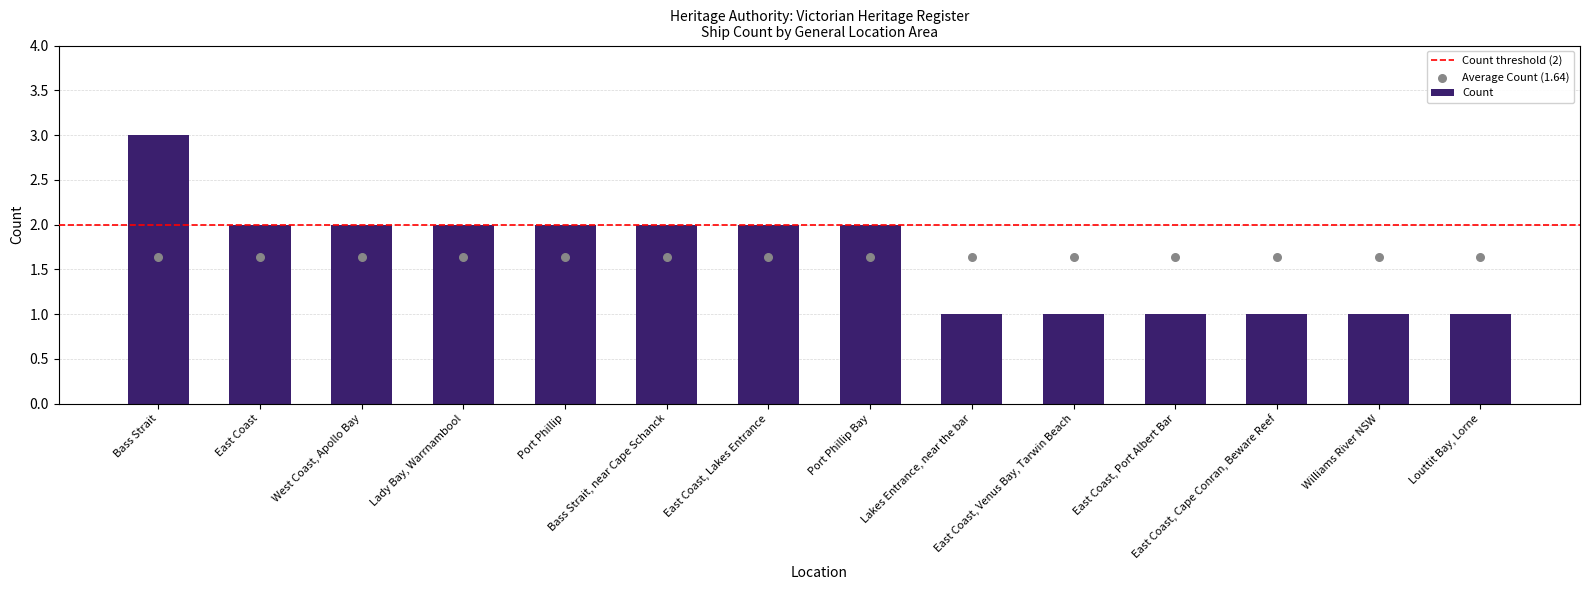

Which has a higher value, Lady Bay, Warrnambool or East Coast, Venus Bay, Tarwin Beach?

Lady Bay, Warrnambool